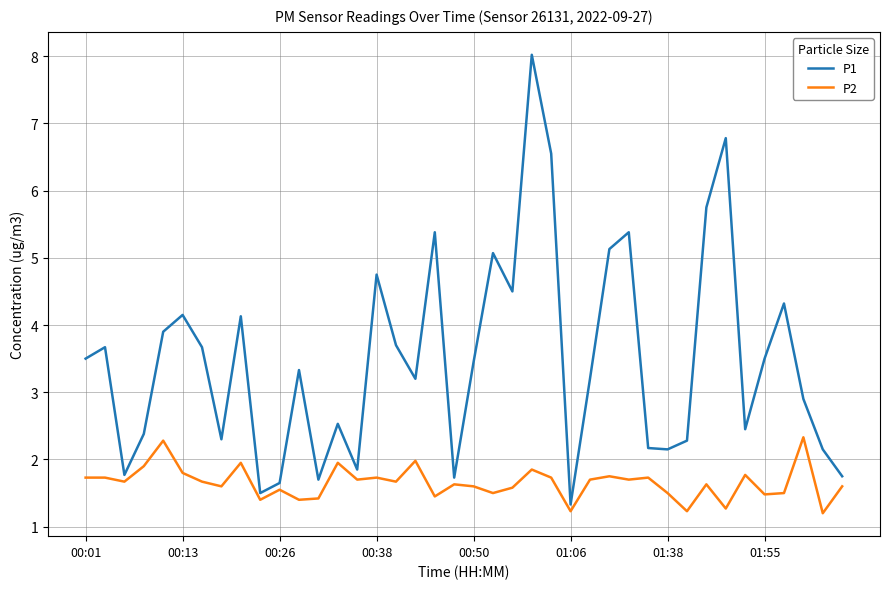

Rank the series by their maximum value, from lowest to highest.

P2, P1